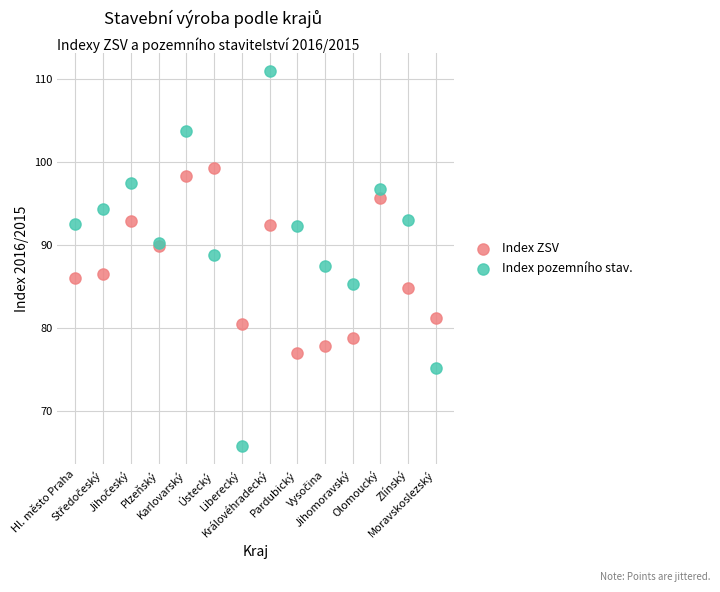

Which series contains the highest Y value?

Index pozemního stav.